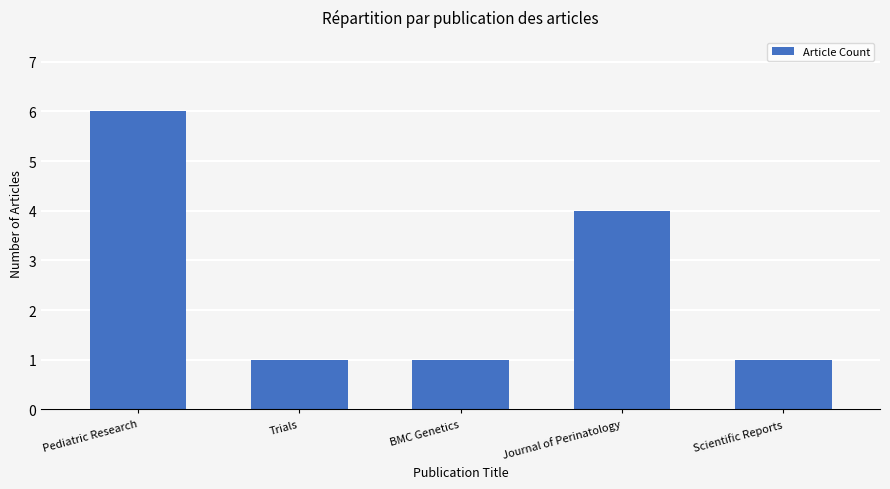

Which label corresponds to the largest value in the chart?

Pediatric Research